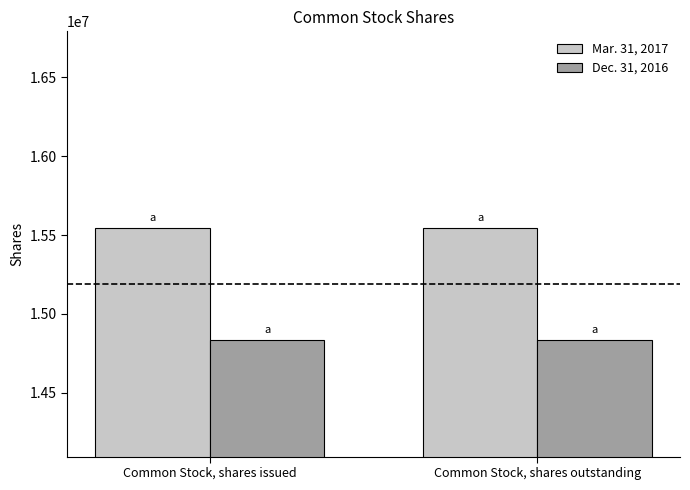

What is the sum of the Mar. 31, 2017 values at Common Stock, shares issued and Common Stock, shares outstanding?

31095830